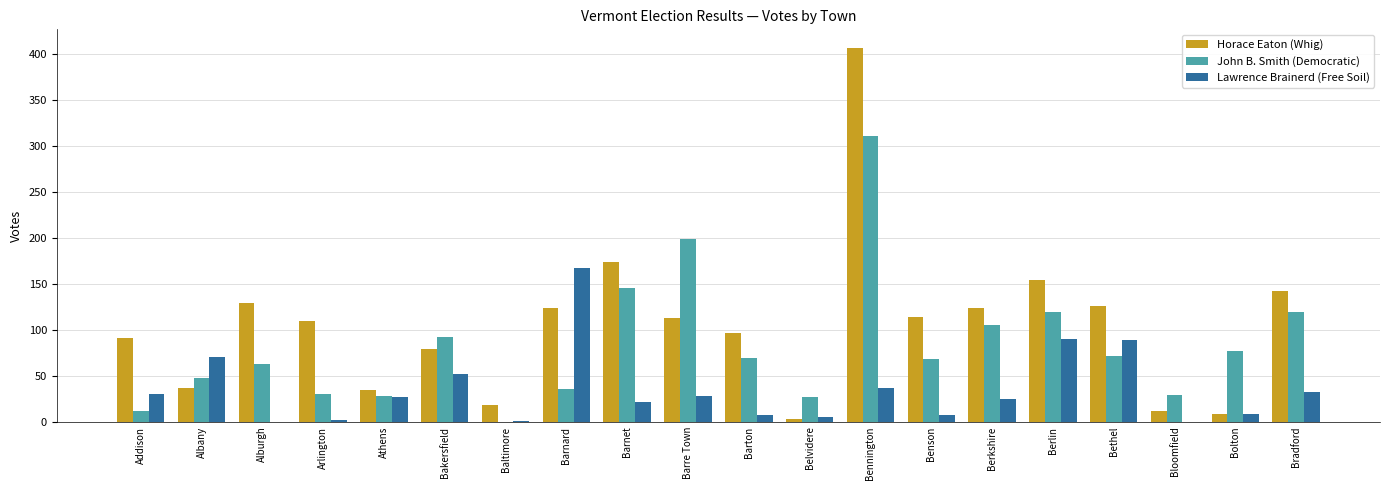

Is the value of Horace Eaton (Whig) at Alburgh greater than the value of John B. Smith (Democratic) at Barton?

Yes